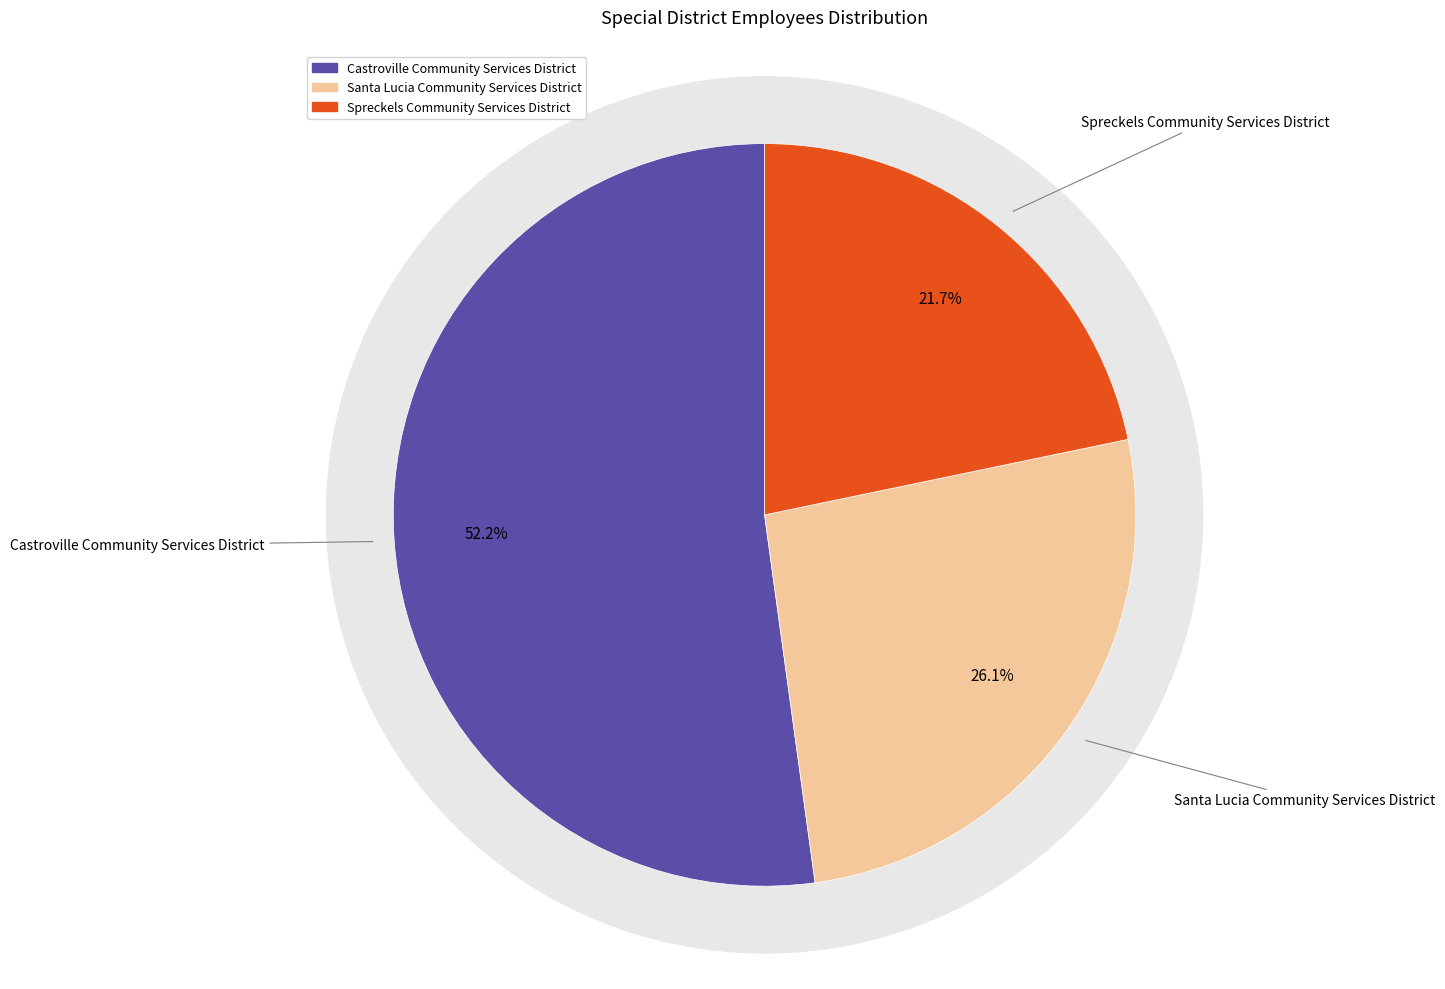

Which slice is the largest?

Castroville Community Services District